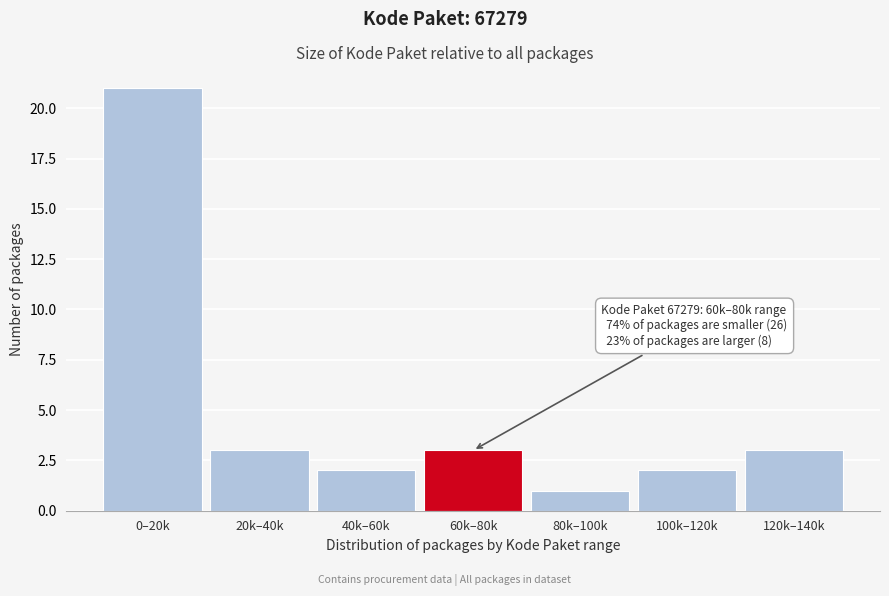

Reading left to right, transcribe all the data shown in this chart.

0–20k=21	20k–40k=3	40k–60k=2	60k–80k=3	80k–100k=1	100k–120k=2	120k–140k=3